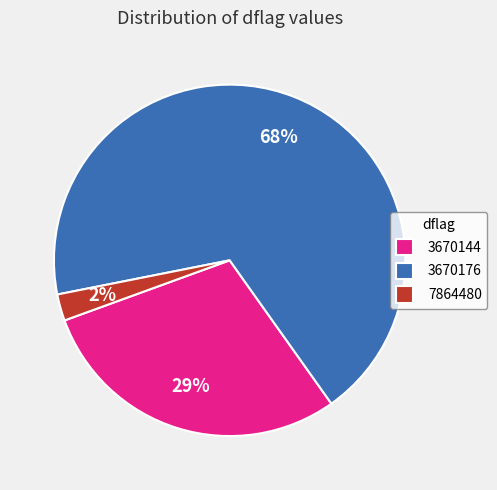

Does 3670176 account for over 50% of the chart?

Yes